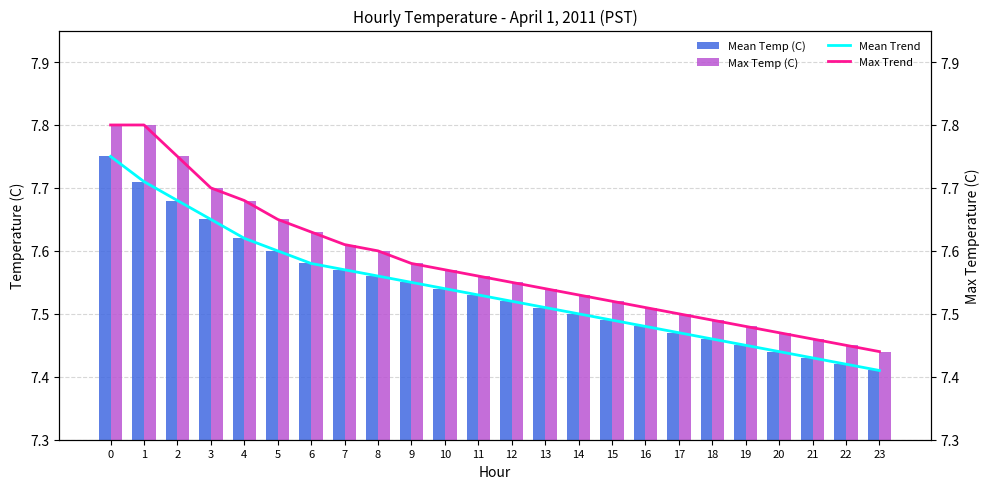

At how many categories does at least one series exceed 7?

24